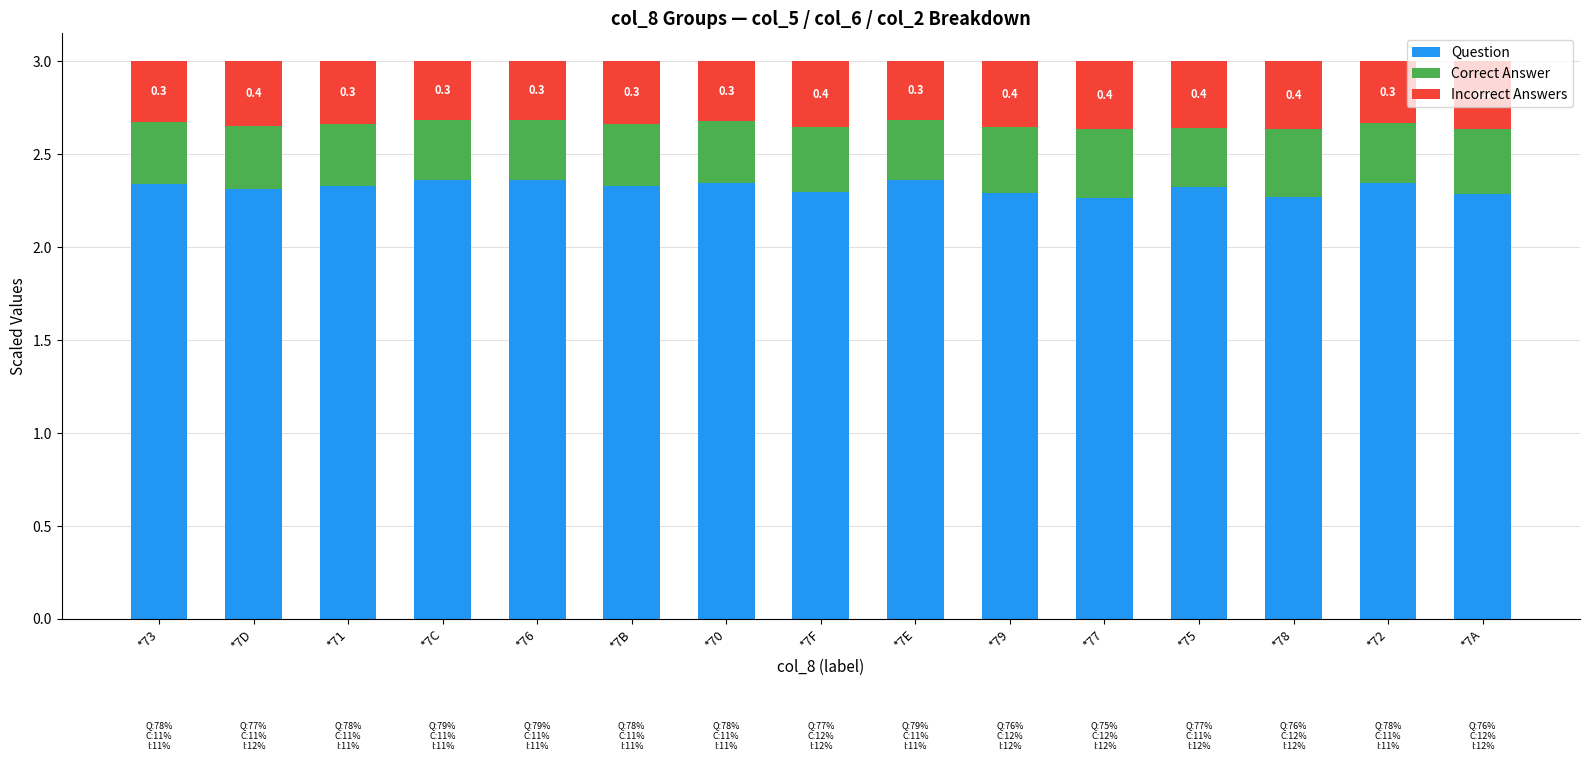

What is the sum of all Question values?

34.8